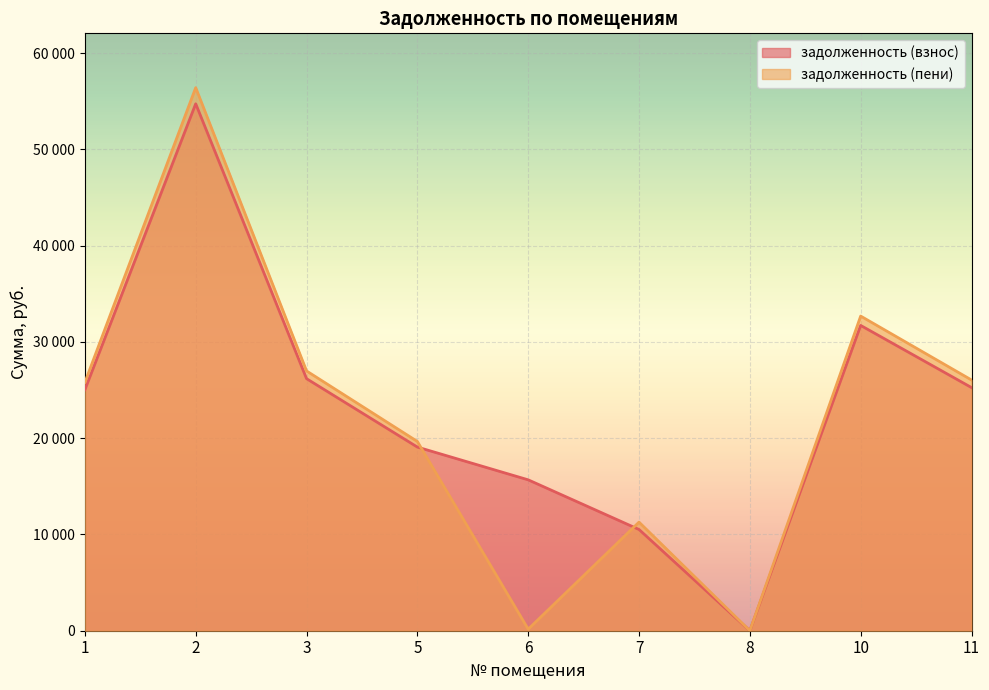

What is the value of the задолженность (пени) point at the 5th from the left?

159.9